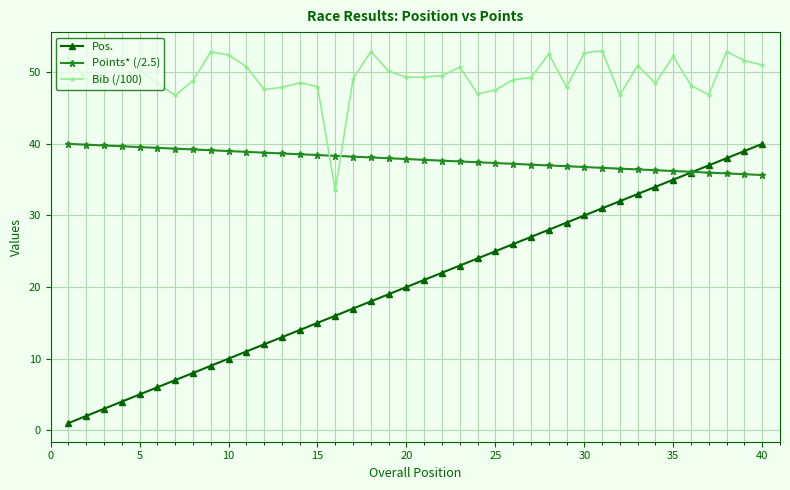

How many lines are shown in the chart?

3